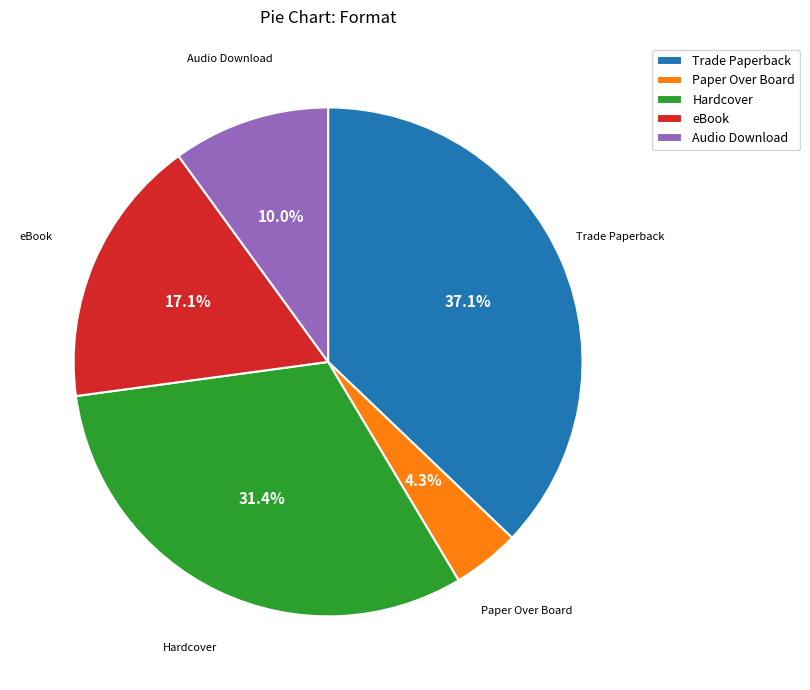

Does Trade Paperback account for over 50% of the chart?

No